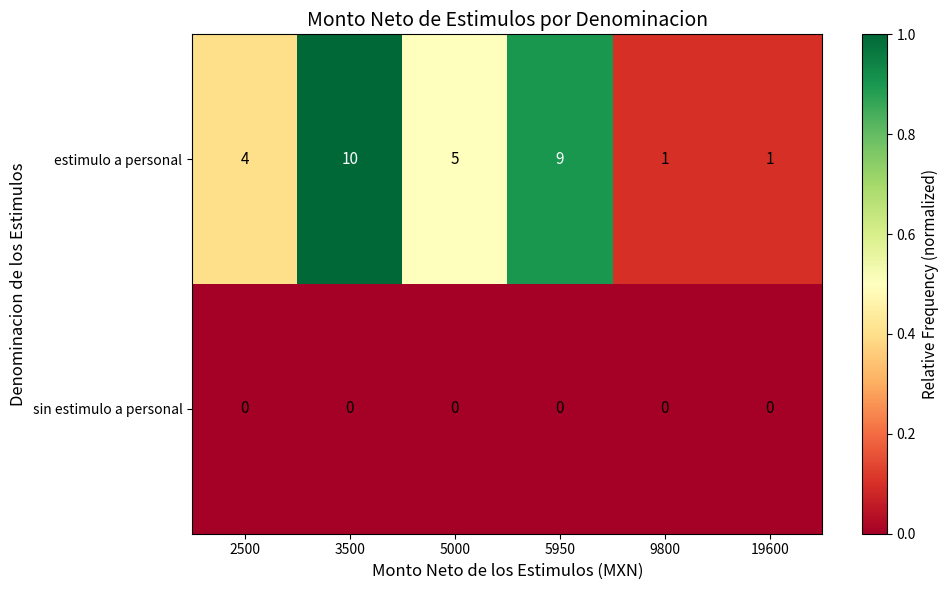

List the series in order of their peak value, highest first.

estimulo a personal, sin estimulo a personal